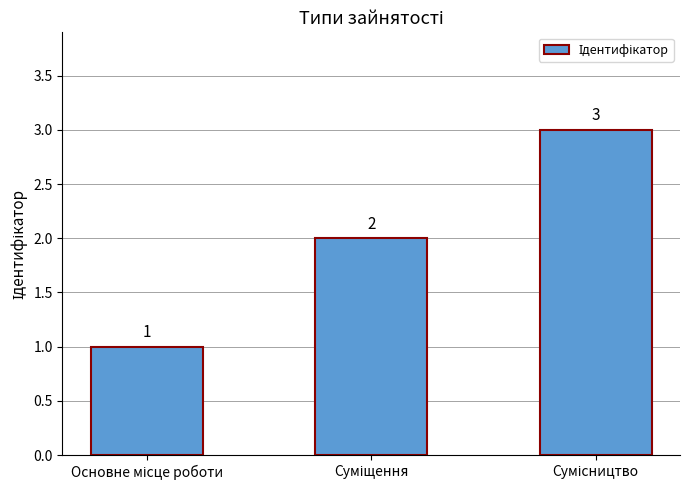

What is the value of the 2nd bar from the left?

2